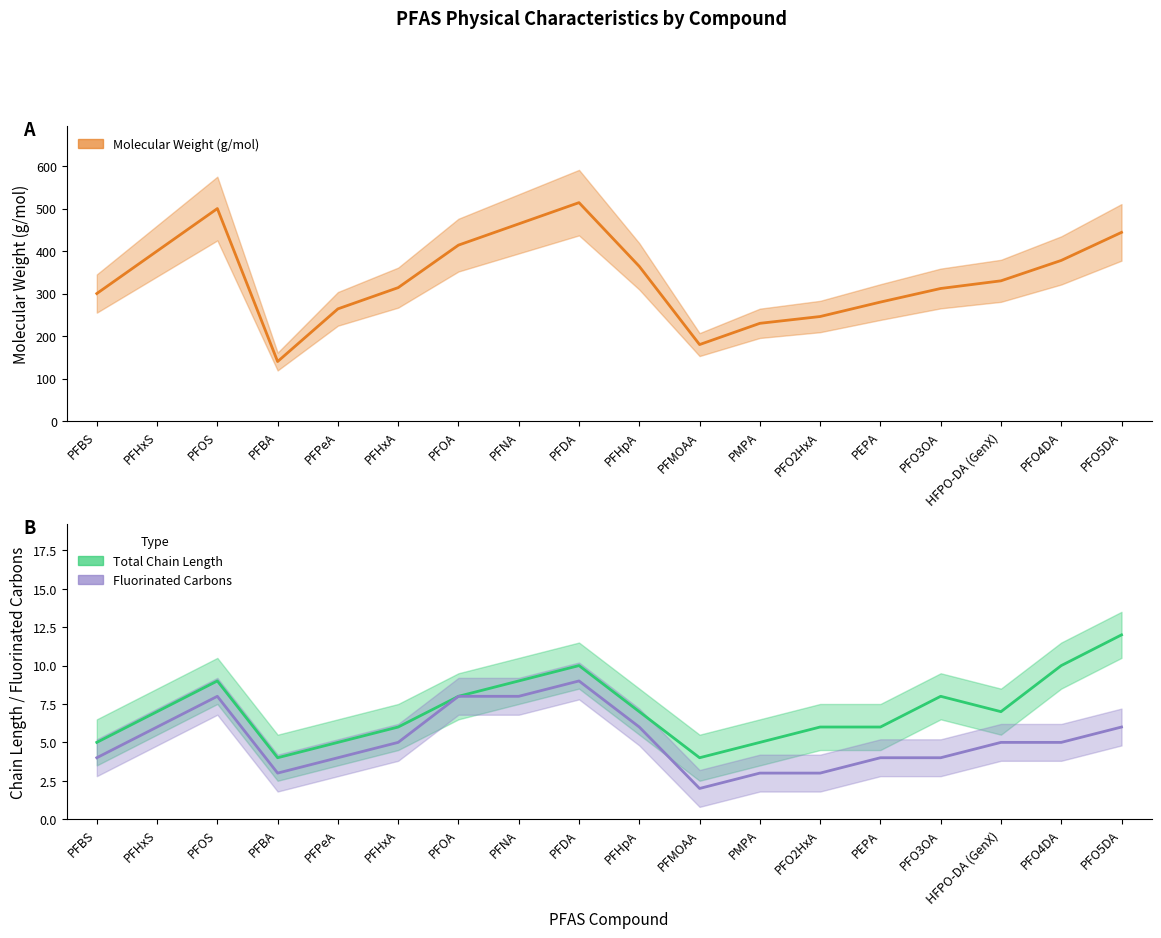

Which series has the largest total across all categories?

Molecular Weight (g/mol)